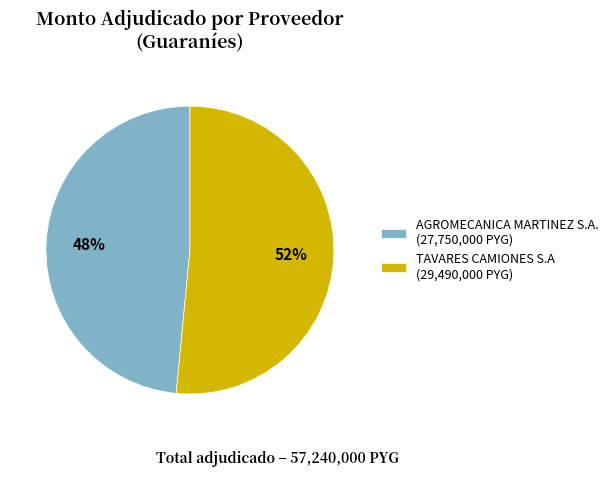

Rank the categories by value from highest to lowest.

TAVARES CAMIONES S.A, AGROMECANICA MARTINEZ S.A.